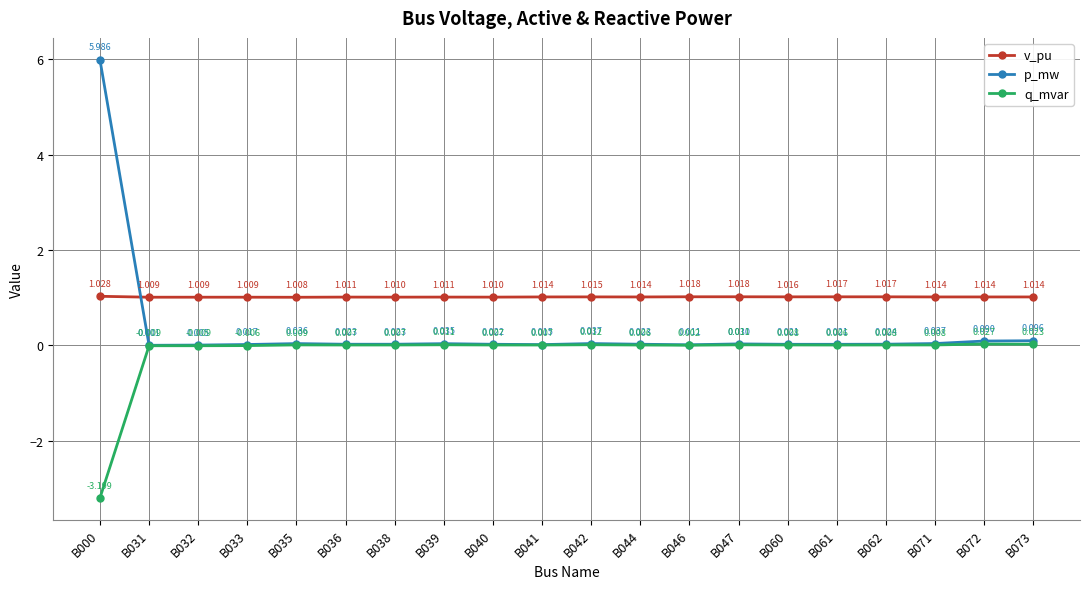

Which series has the largest range (max minus min)?

p_mw